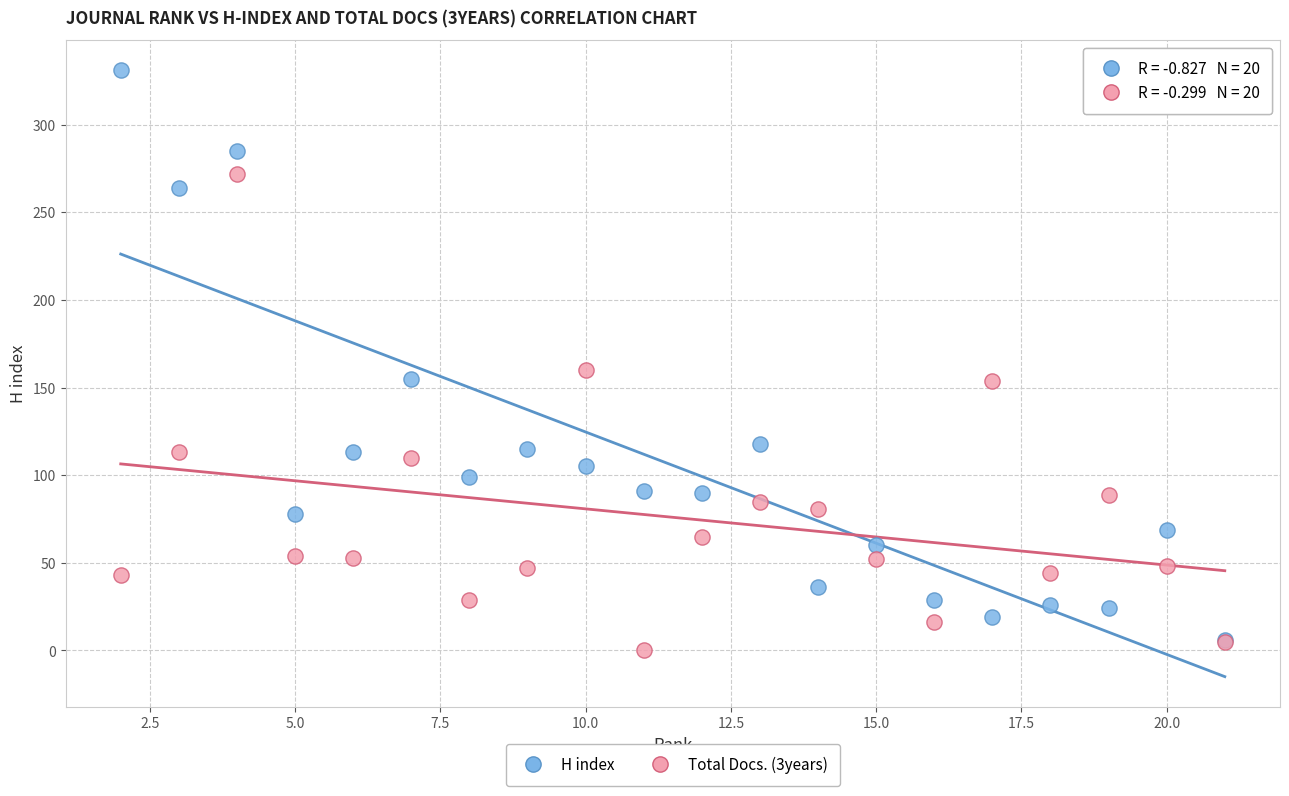

Which series has the largest Y range (max minus min)?

H index